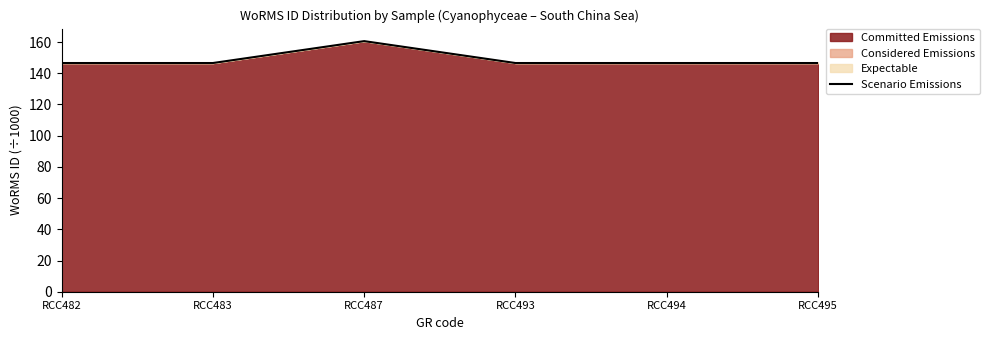

What is the greatest value displayed?

160.6